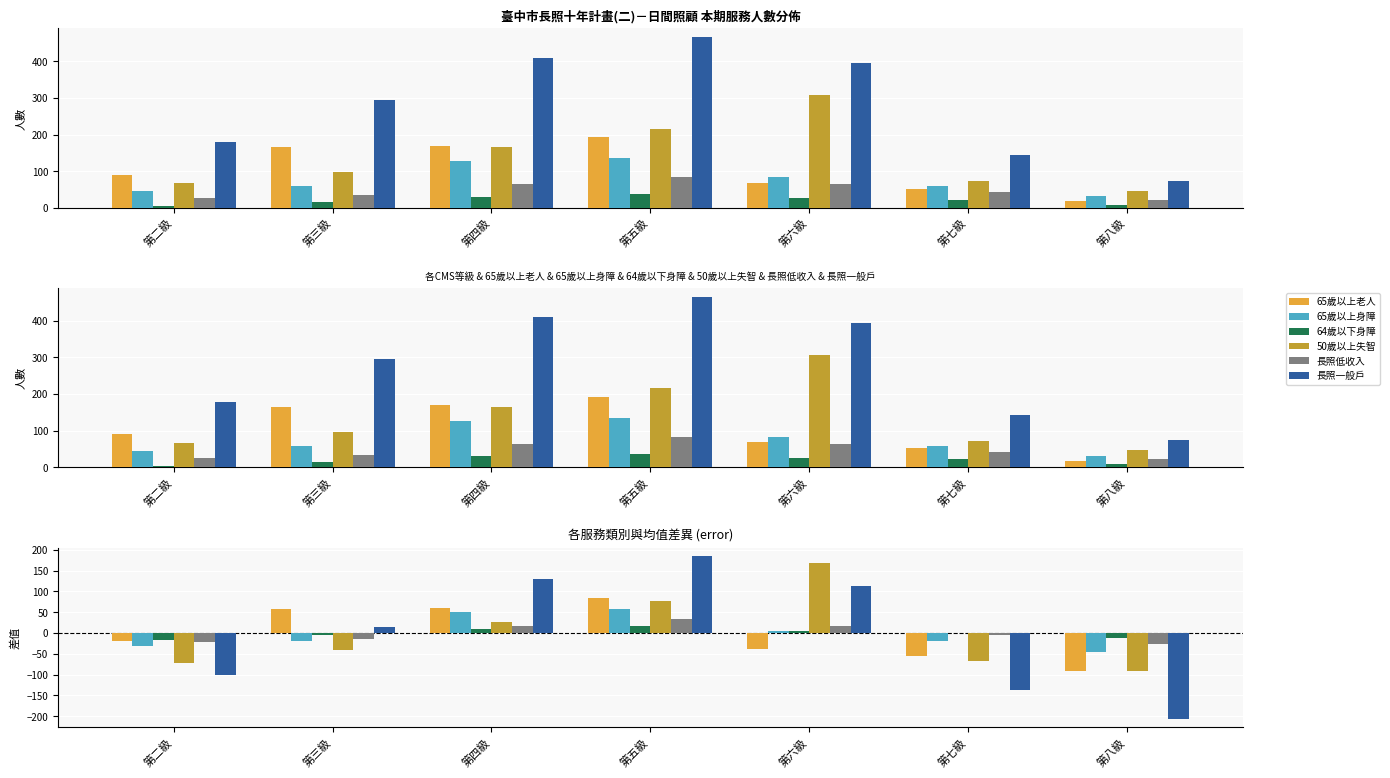

Reading right to left, transcribe all the data shown in this chart.

65歲以上老人: -90.0	-56.0	-39.0	85.0	61.0	57.0	-18.0
65歲以上身障: -46.4	-18.4	5.6	58.6	50.6	-18.4	-31.4
64歲以下身障: -12.0	1.0	6.0	17.0	9.0	-5.0	-16.0
50歲以上失智: -91.9	-66.9	168.1	77.1	27.1	-41.9	-71.9
長照低收入: -26.1	-5.1	16.9	34.9	15.9	-14.1	-22.1
長照一般戶: -206.3	-136.3	113.7	185.7	129.7	14.7	-101.3